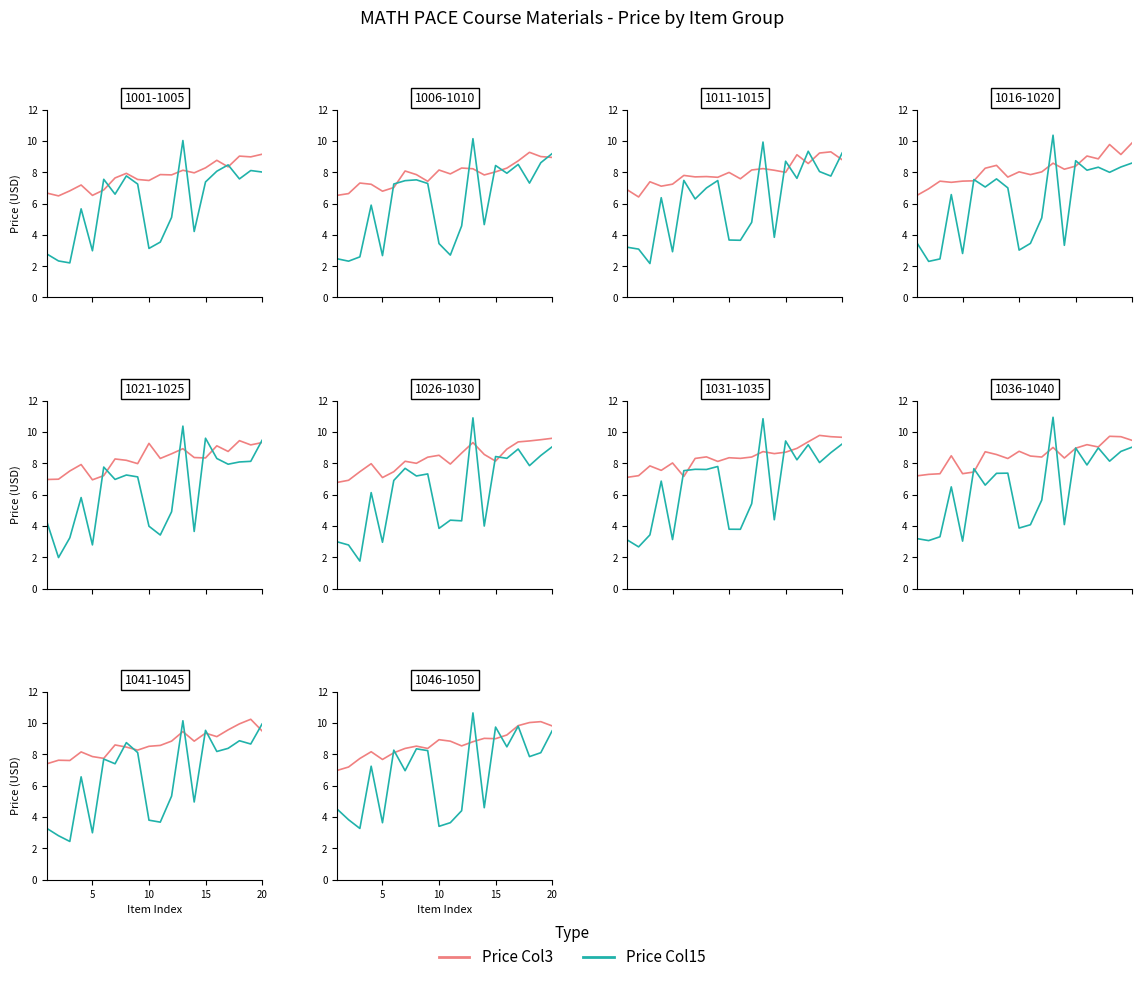

At 15, list the series in order from largest to smallest.

Price Col3, Price Col15